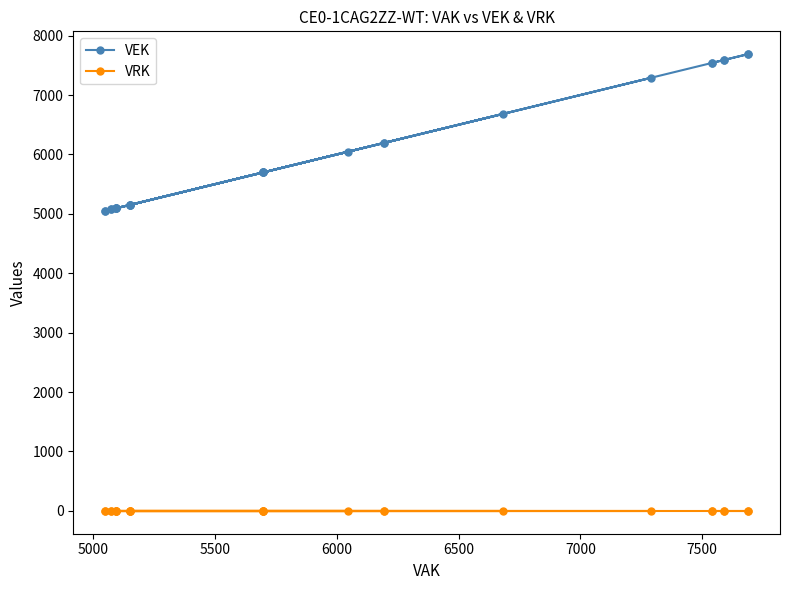

What is the sum of all VEK values?

162059